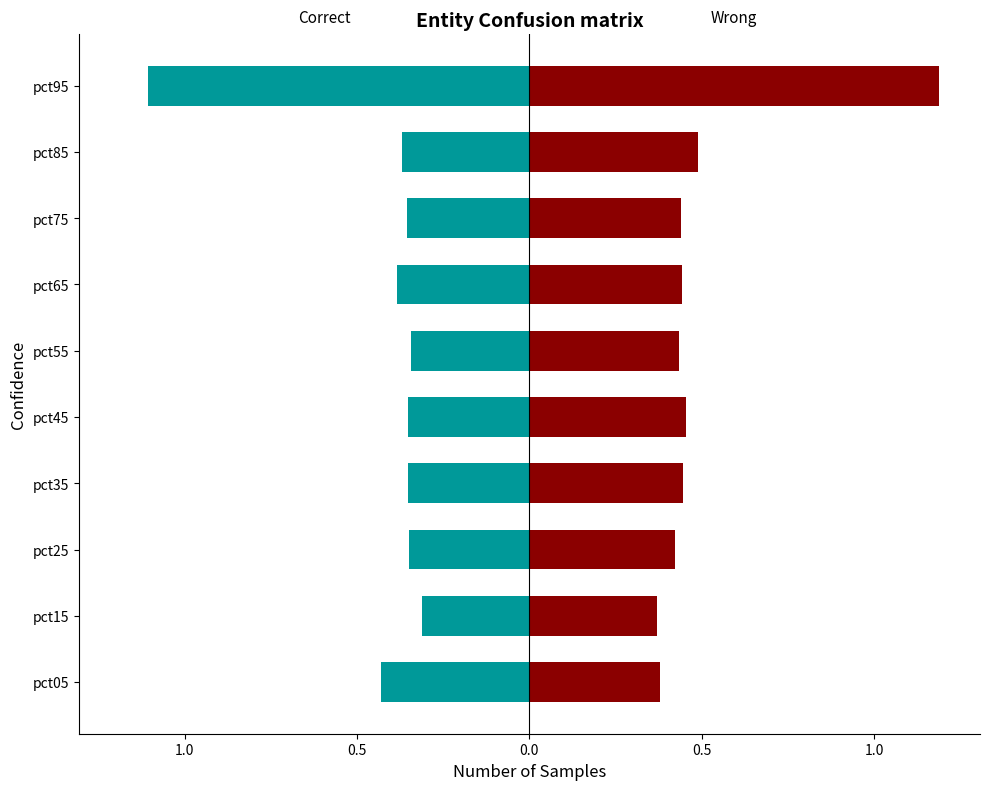

The value of Correct at pct45 is -0.6. True or false?

False